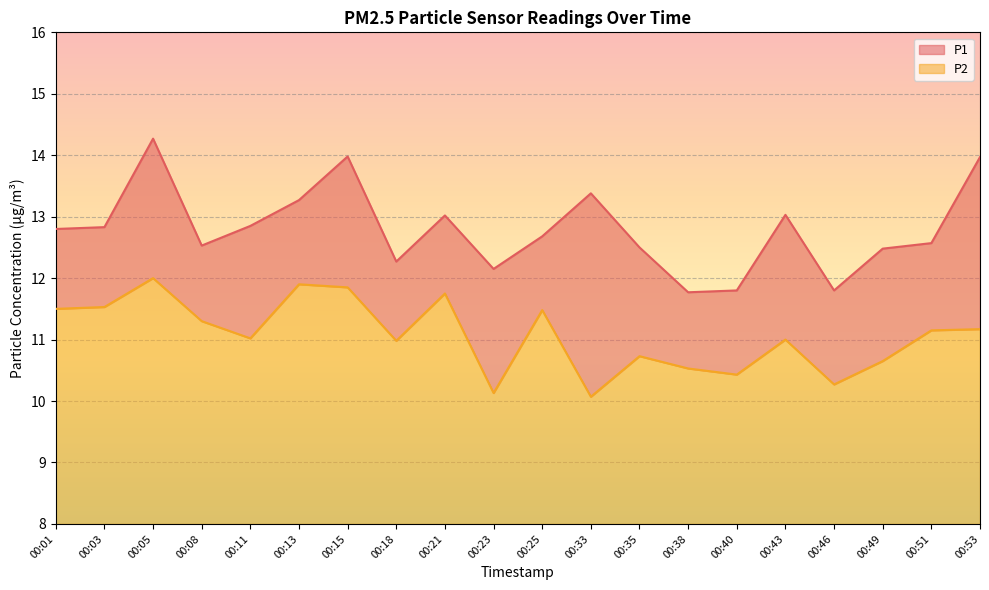

Where is the first local maximum for P1?

00:05